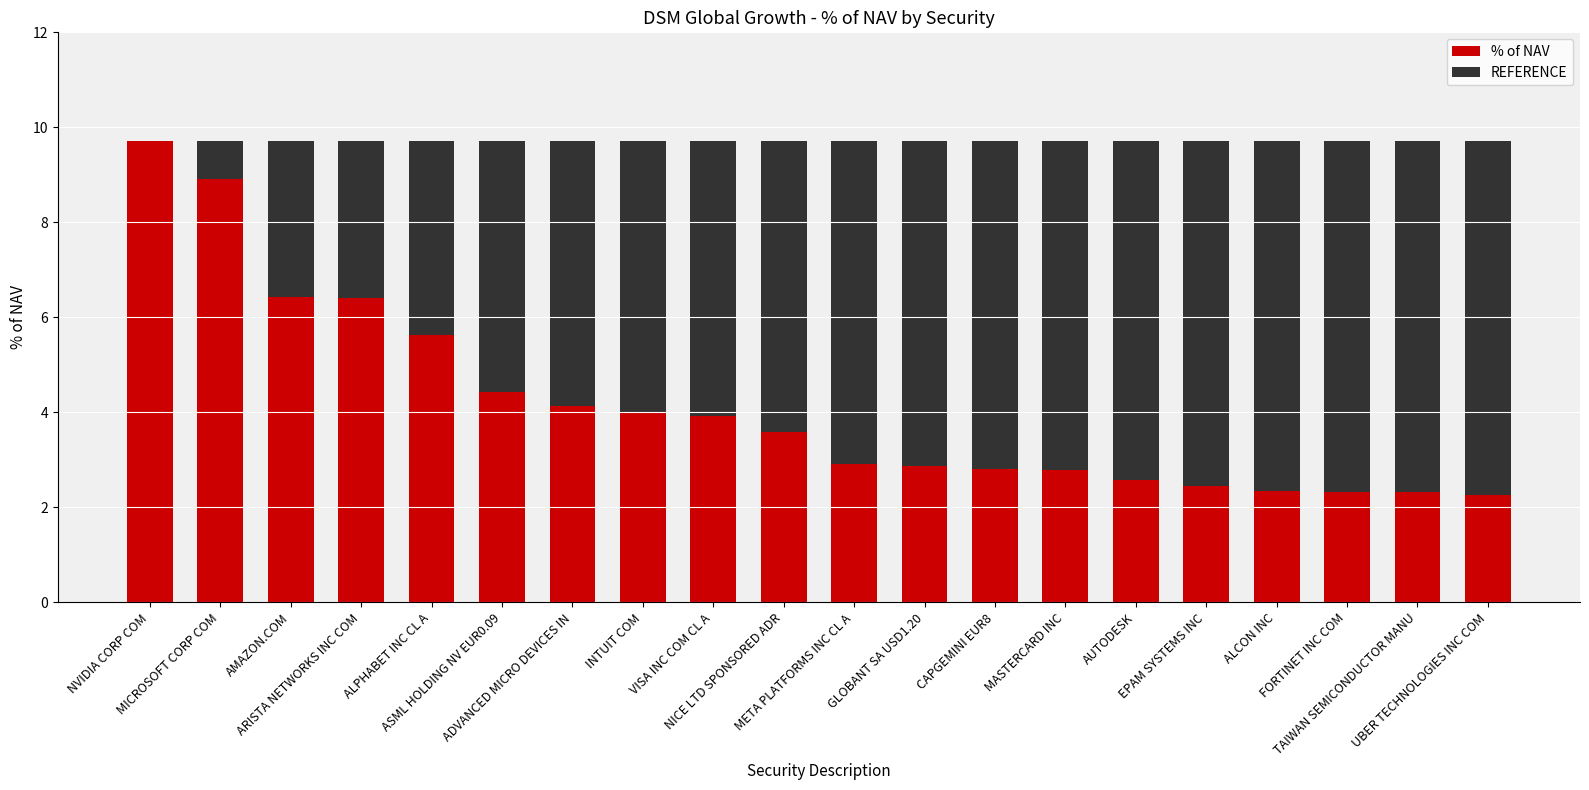

What is the sum of all % of NAV values?

82.8